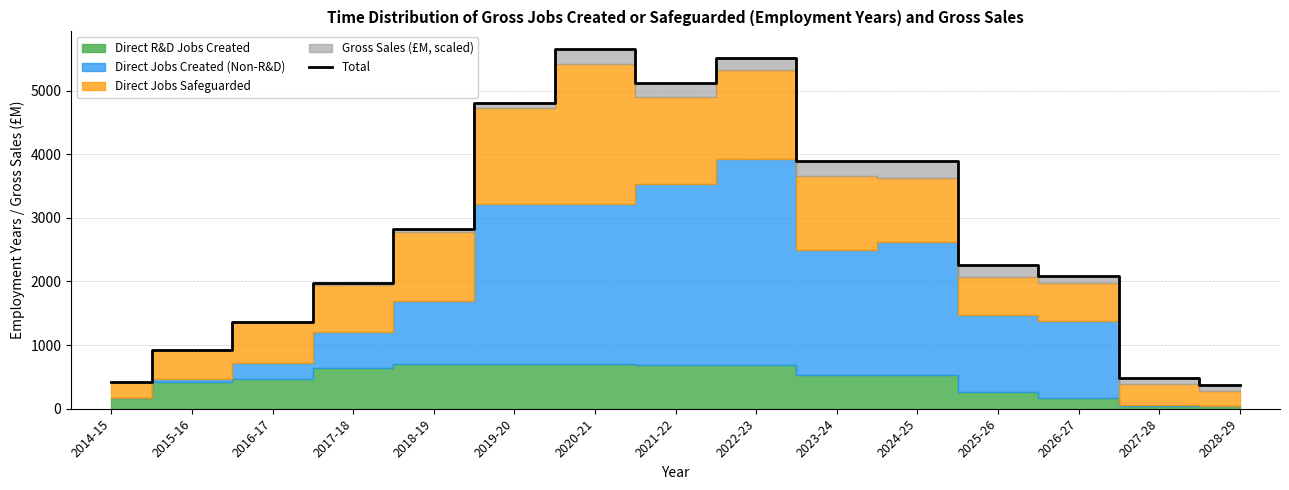

Reading left to right, transcribe all the data shown in this chart.

2014-15=413.1	2015-16=924.2	2016-17=1364.3	2017-18=1980.9	2018-19=2830.4	2019-20=4806.8	2020-21=5646.4	2021-22=5116.9	2022-23=5503.4	2023-24=3898.2	2024-25=3885.3	2025-26=2265.6	2026-27=2080.9	2027-28=489.7	2028-29=378.1